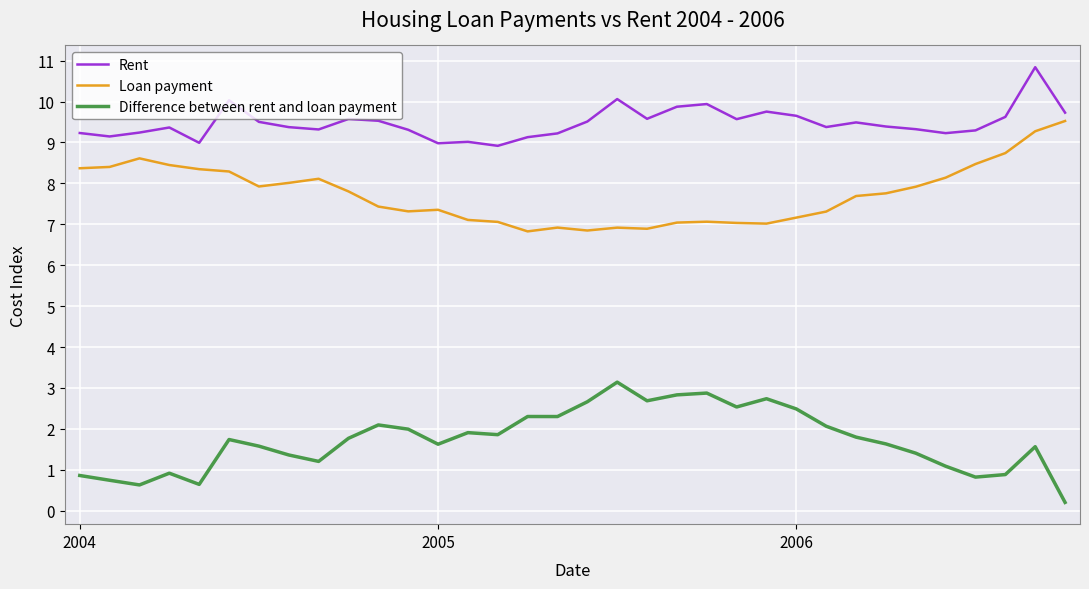

Is this an area chart (filled region under the line)?

No